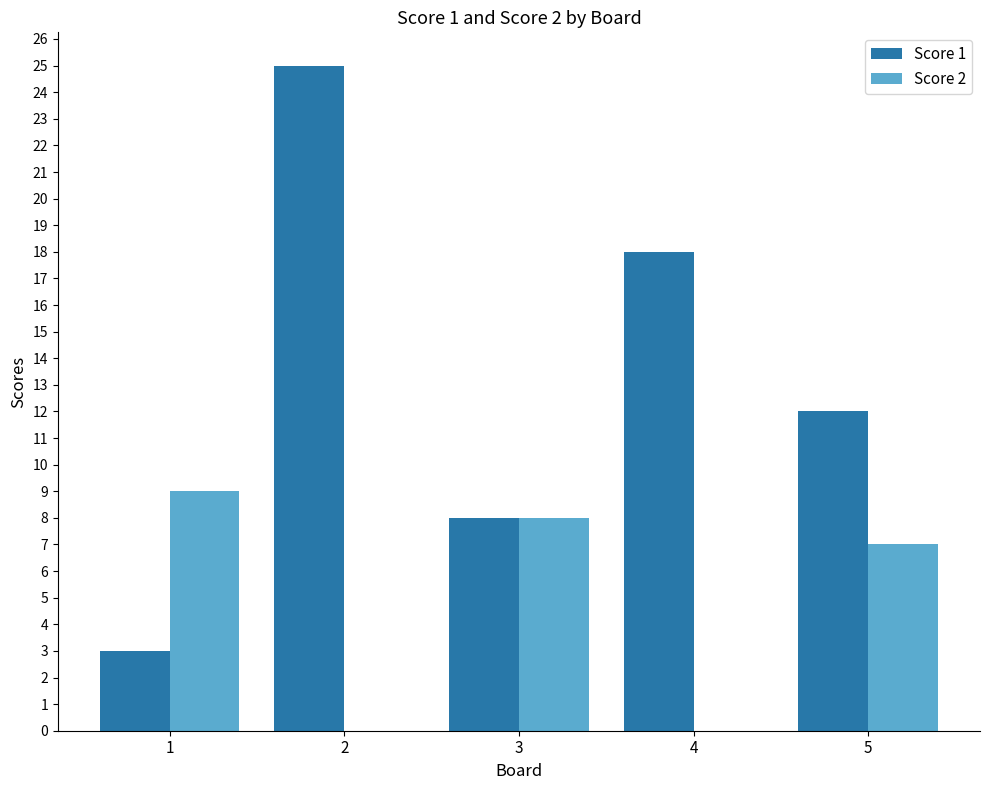

At which label does Score 2 first exceed 7?

1